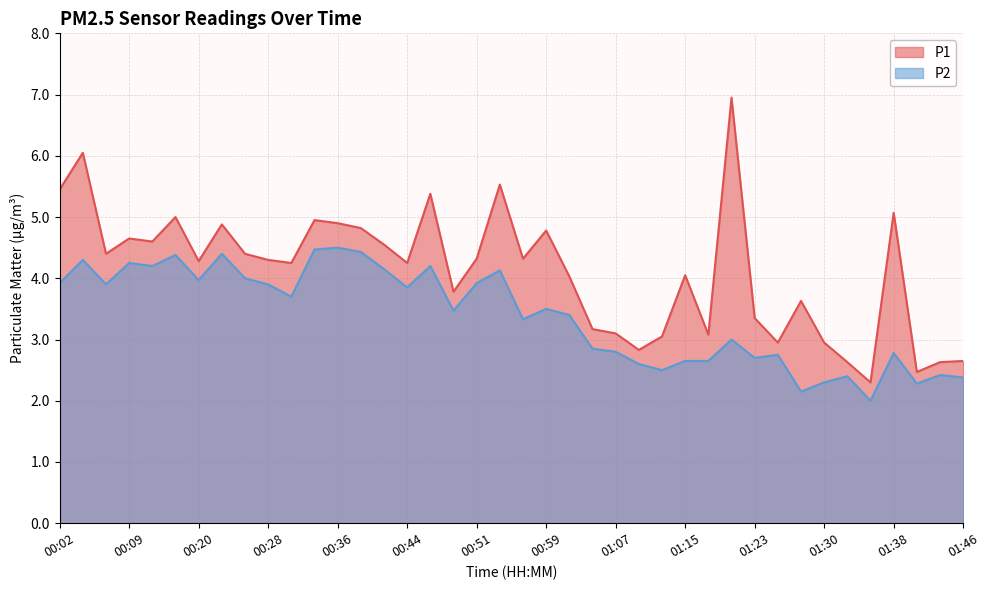

What is the label of the 33rd point from the left?

01:28